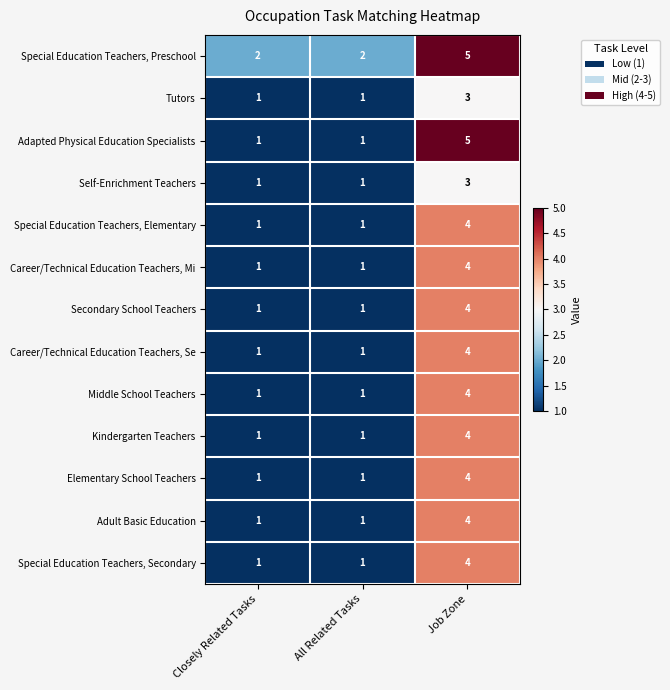

What is the sum of all Adult Basic Education values?

6